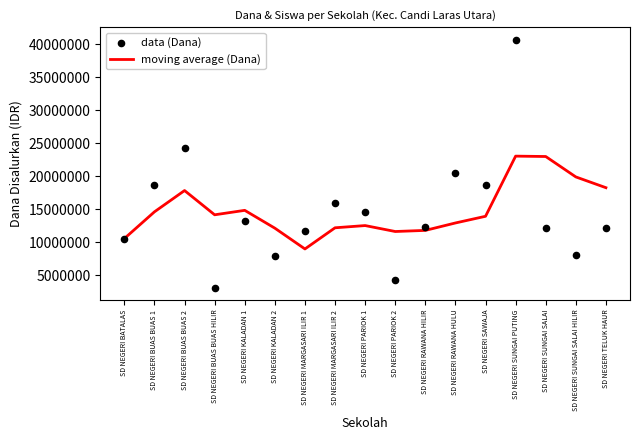

What are all the series names shown in the legend?

moving average (Dana), data (Dana)